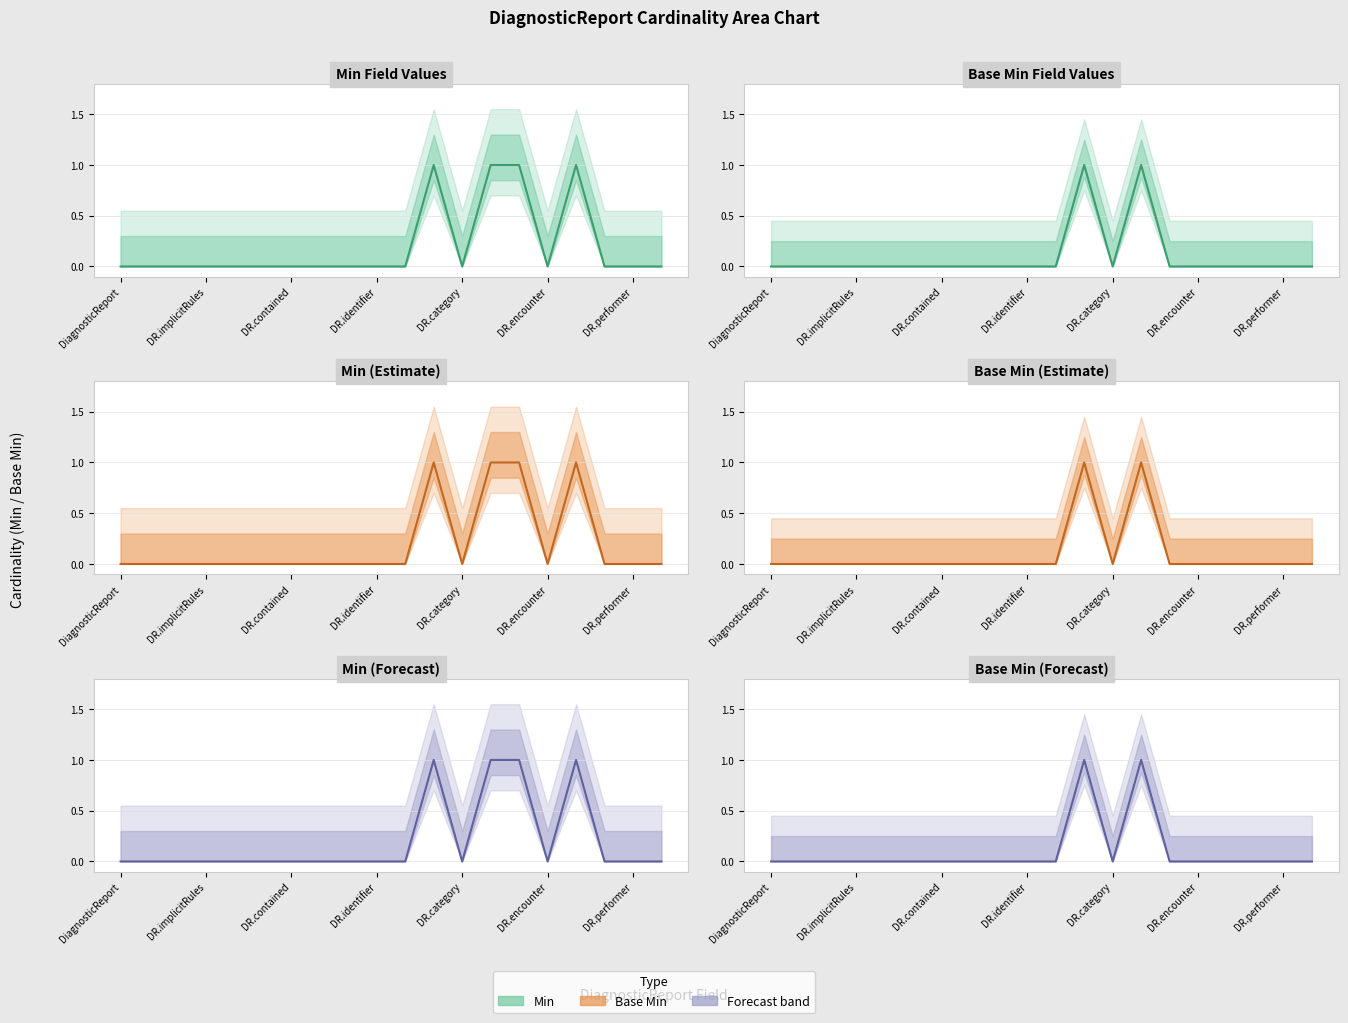

At which label does Base Min reach its minimum?

DiagnosticReport